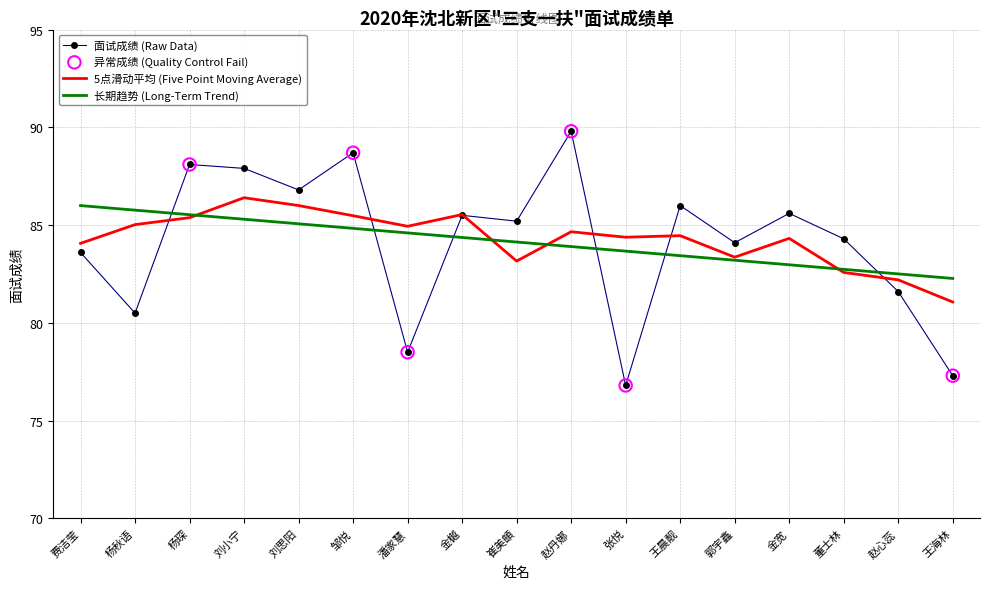

Which series changed the most between 刘思阳 and 金宽?

长期趋势 (Long-Term Trend)